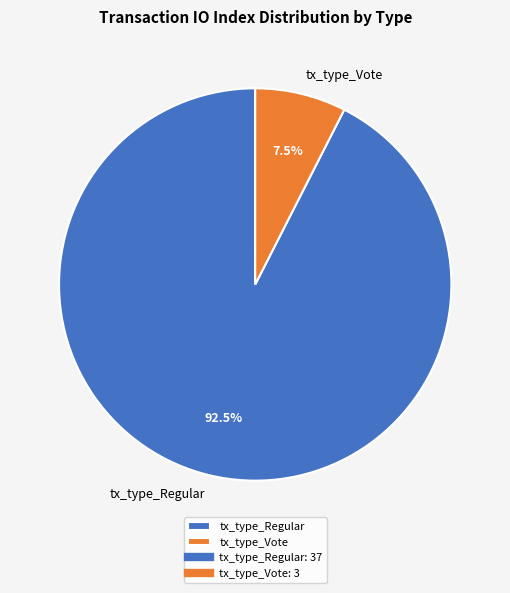

Is the sum of tx_type_Regular and tx_type_Vote greater than half?

Yes